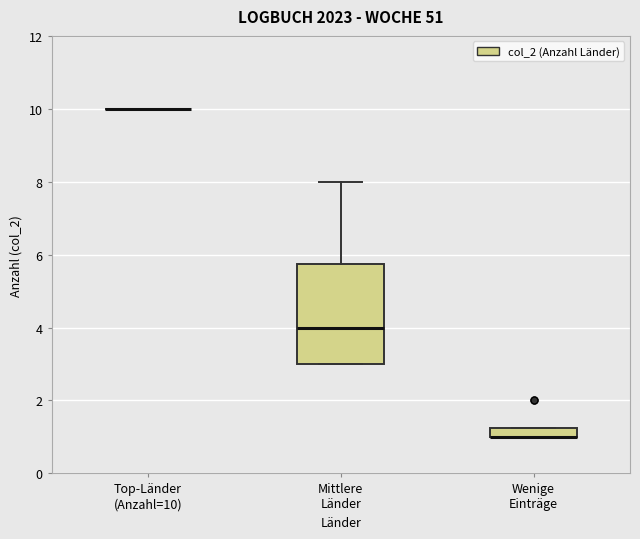

Where is the lower edge of the box for Wenige Einträge on the y-axis? The values are not printed on the chart, so give them approximately, as read against the axis.

1.0